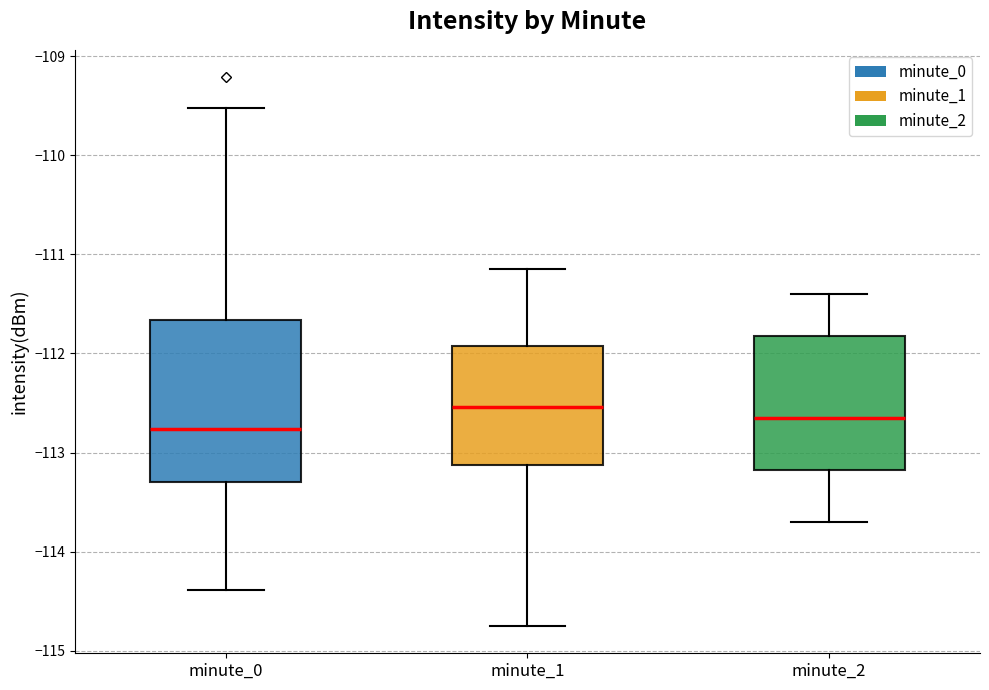

Which box is the tallest, from its lower edge to its upper edge?

minute_0